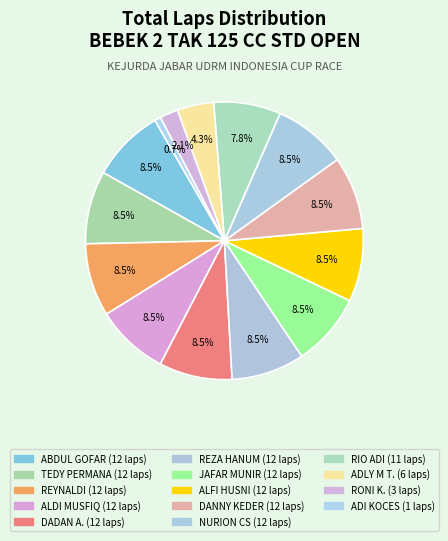

How many slices are in this pie chart?

14